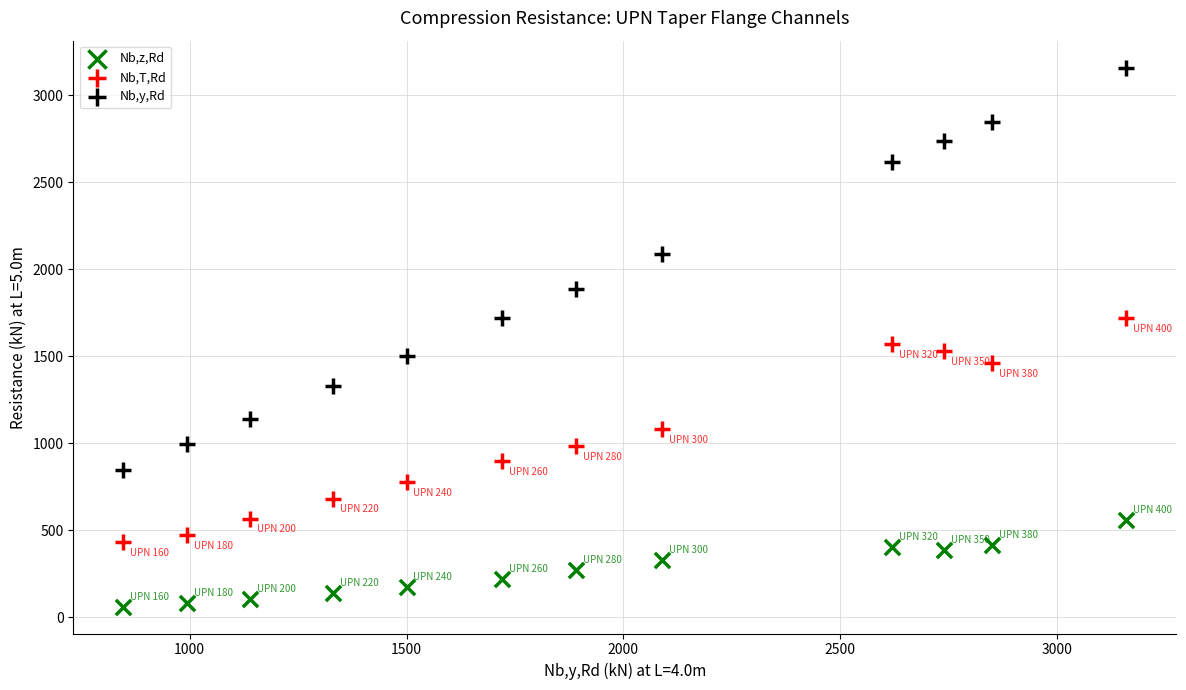

Which series has the largest Y range (max minus min)?

Nb,y,Rd